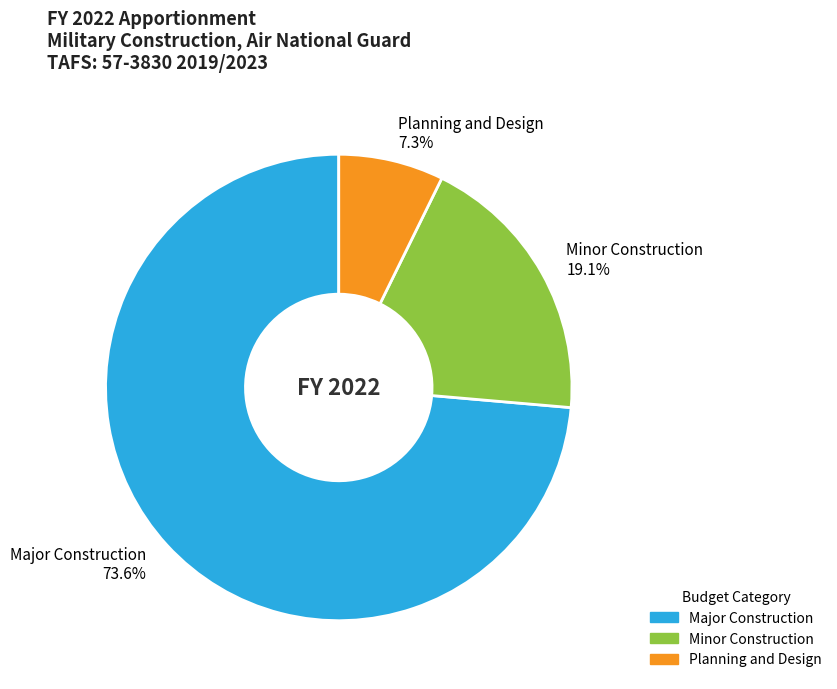

Is it true that Planning and Design is 7% of the pie?

True